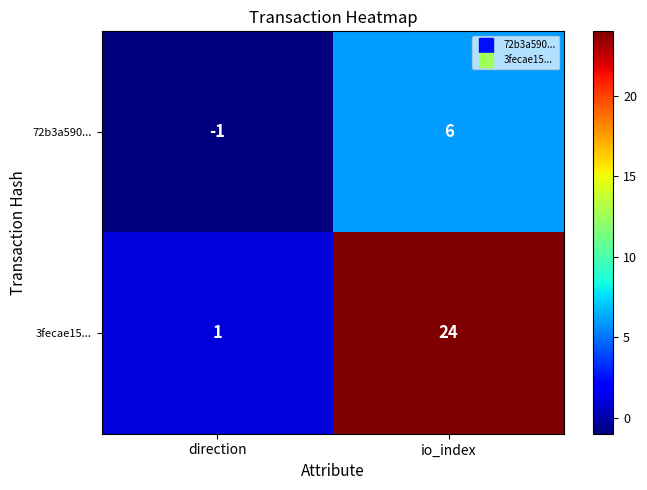

Reading left to right, list all the values displayed in this chart.

72b3a590...: direction=-1	io_index=6
3fecae15...: direction=1	io_index=24